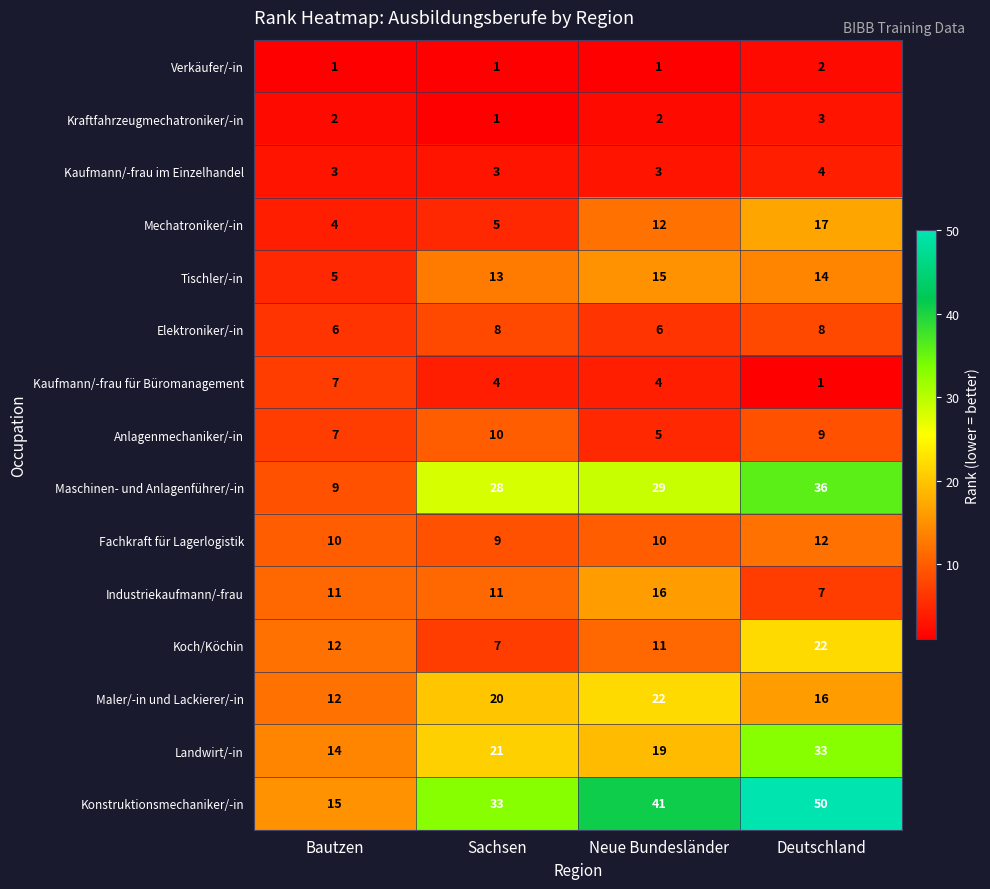

What is the approximate value of Anlagenmechaniker/-in at Neue Bundesländer?

5